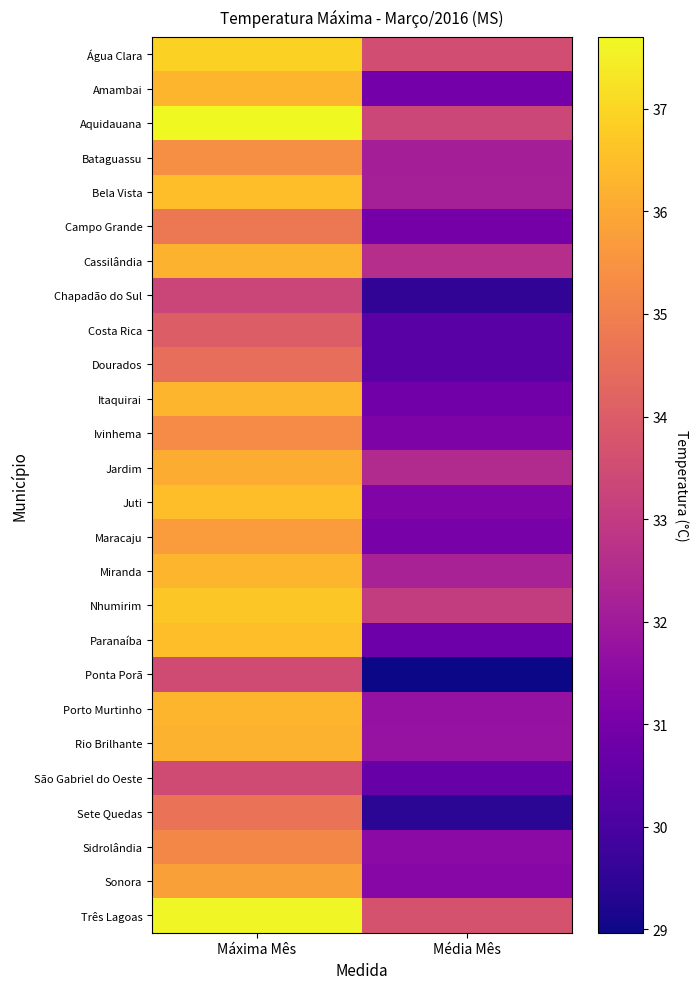

Which series has the largest total across all categories?

Três Lagoas